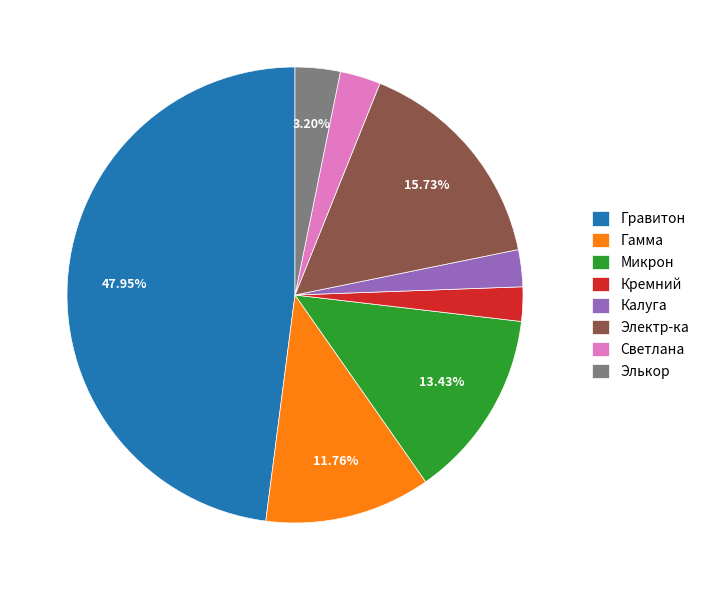

What percentage is the Калуга slice, to the nearest percent?

3%